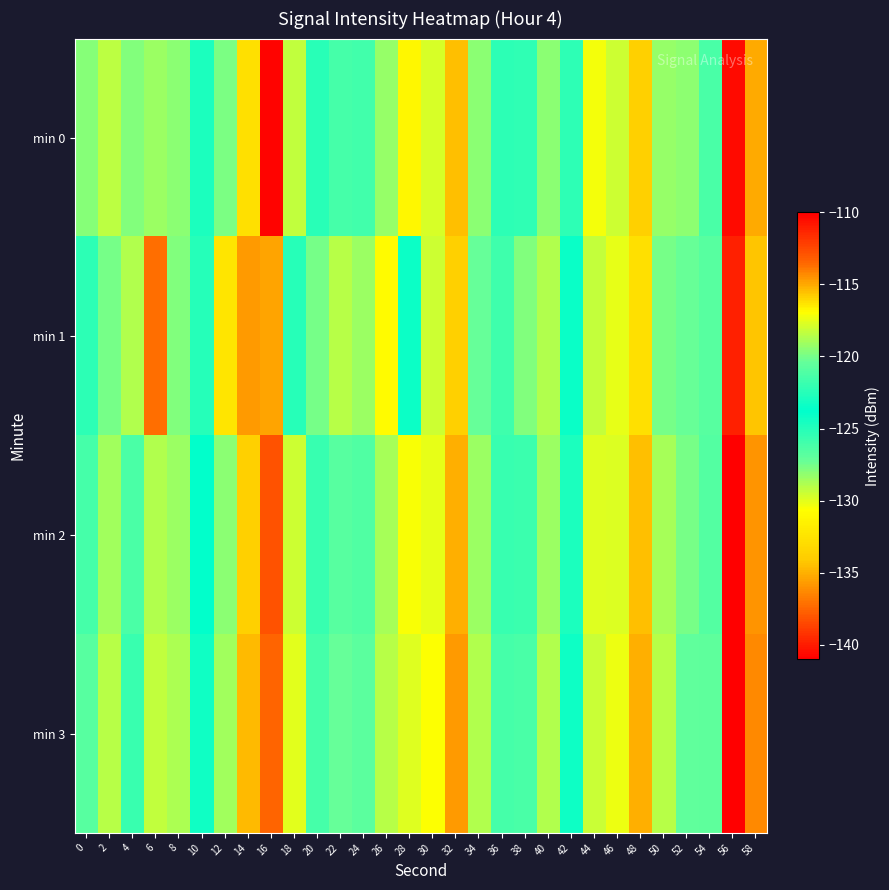

Reading left to right, what are all the values shown in this chart?

min 0: 0=-119.7	2=-118.4	4=-127.8	6=-119.2	8=-119.5	10=-124.7	12=-119.9	14=-116.2	16=-140.8	18=-118.3	20=-122.4	22=-121.4	24=-121.6	26=-119.2	28=-131.1	30=-117.8	32=-115.5	34=-119.5	36=-122.3	38=-122.2	40=-119.5	42=-125.3	44=-130.4	46=-118.1	48=-115.8	50=-119.3	52=-128.1	54=-121.4	56=-110.4	58=-115.0
min 1: 0=-122.3	2=-119.9	4=-118.6	6=-113.7	8=-119.8	10=-122.6	12=-116.4	14=-114.6	16=-114.9	18=-125.0	20=-120.0	22=-118.5	24=-119.2	26=-116.8	28=-123.4	30=-118.1	32=-115.9	34=-120.3	36=-121.7	38=-119.8	40=-118.6	42=-124.1	44=-129.3	46=-117.5	48=-116.2	50=-120.0	52=-127.3	54=-120.8	56=-111.2	58=-115.6
min 2: 0=-121.5	2=-119.0	4=-126.3	6=-118.7	8=-119.1	10=-123.8	12=-119.5	14=-115.9	16=-138.2	18=-118.0	20=-121.9	22=-120.8	24=-121.1	26=-118.9	28=-130.5	30=-117.4	32=-115.1	34=-119.1	36=-121.9	38=-121.8	40=-119.1	42=-124.7	44=-129.9	46=-117.7	48=-115.5	50=-118.9	52=-127.6	54=-121.0	56=-110.1	58=-114.6
min 3: 0=-120.8	2=-118.5	4=-125.7	6=-118.3	8=-118.8	10=-123.2	12=-119.0	14=-115.4	16=-137.5	18=-117.6	20=-121.5	22=-120.3	24=-120.7	26=-118.5	28=-129.9	30=-117.0	32=-114.7	34=-118.7	36=-121.4	38=-121.3	40=-118.7	42=-124.2	44=-129.4	46=-117.3	48=-115.1	50=-118.5	52=-127.0	54=-120.6	56=-109.8	58=-114.3